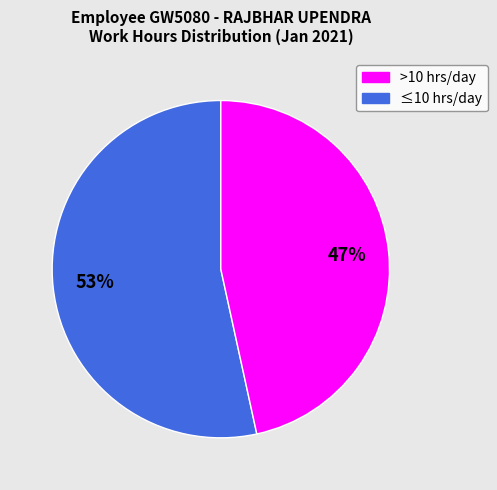

Is there a majority slice in this chart?

Yes